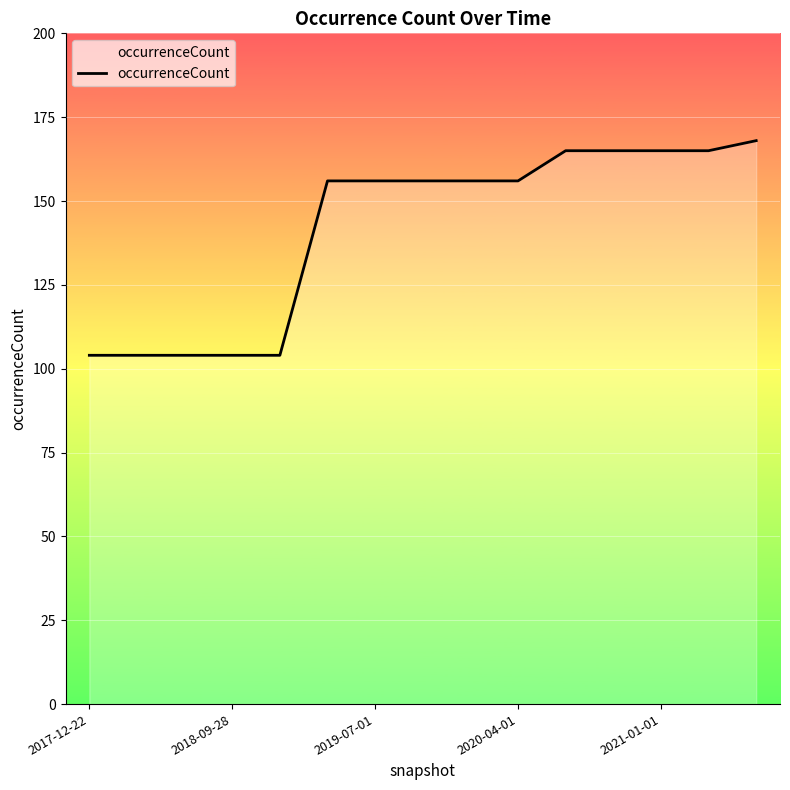

Reading left to right, extract all data points from this chart.

104	104	104	104	104	156	156	156	156	156	165	165	165	165	168